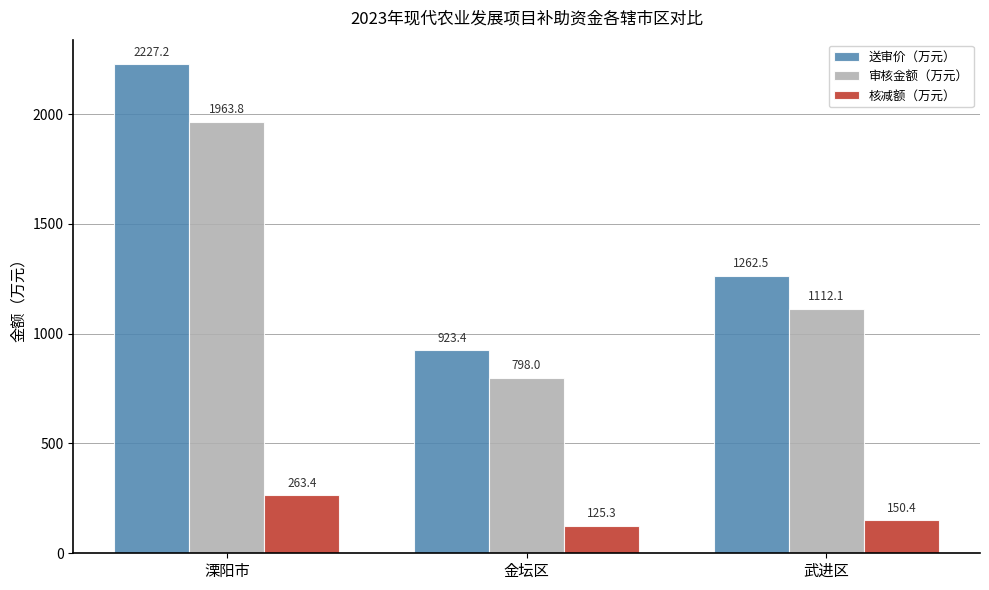

Where is 送审价（万元） nearest to the value 1575?

武进区